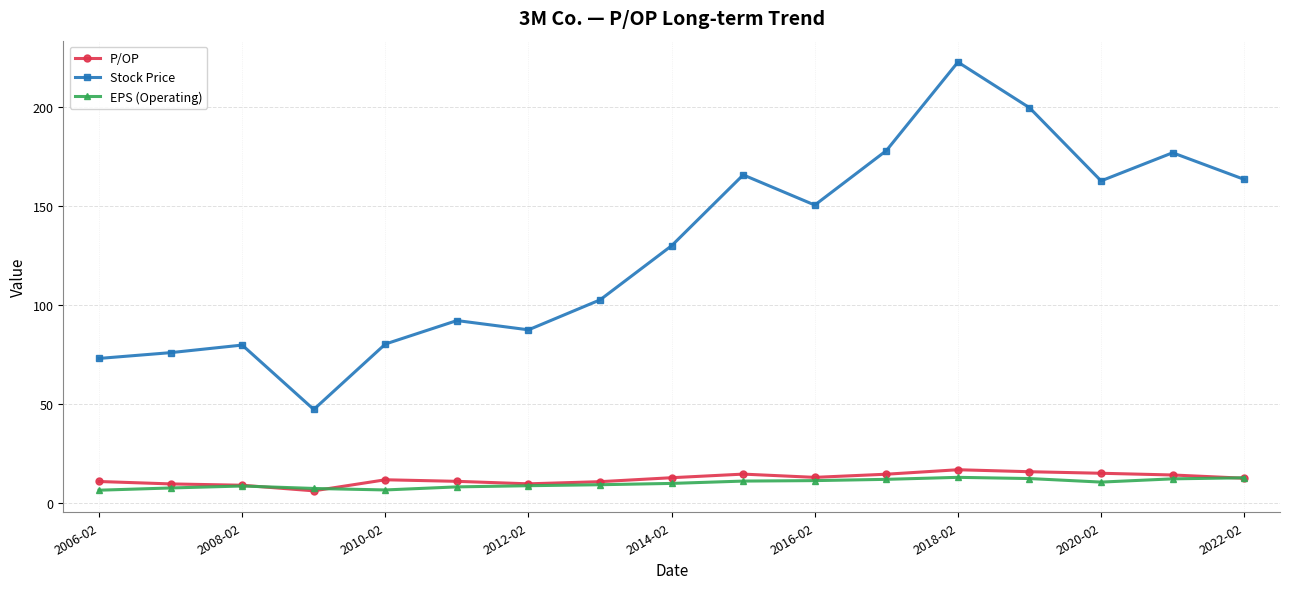

True or false: Stock Price has more than 2 interior local peaks.

True